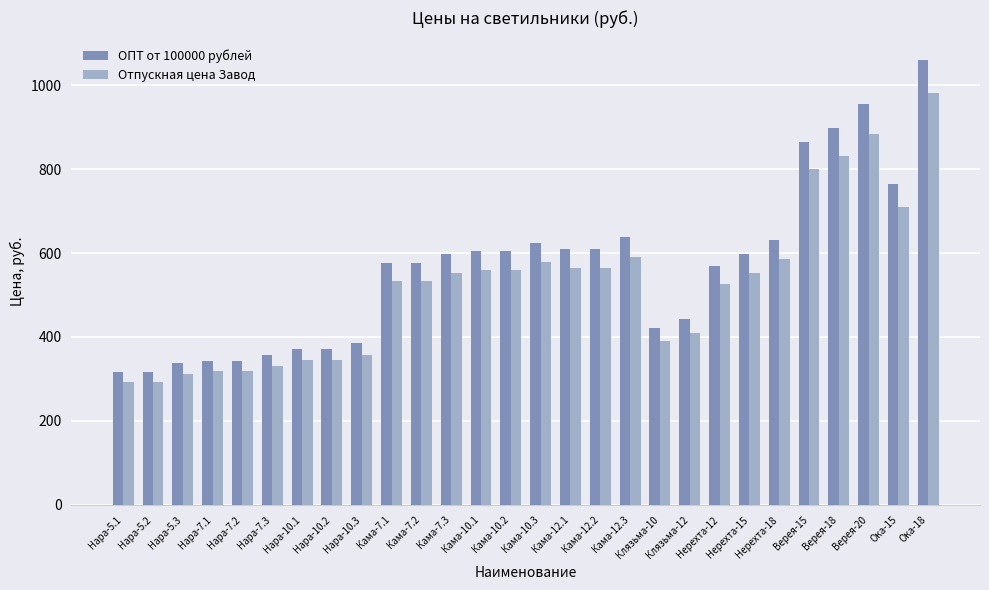

What position from the left is Кама-12.2?

17